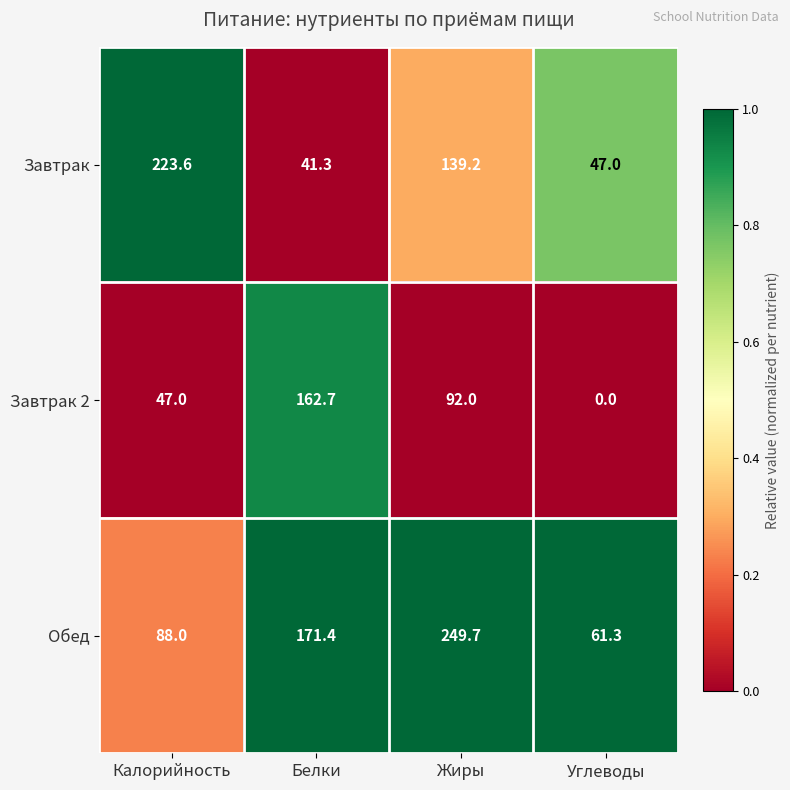

Where does the Обед series first go above 171?

Белки